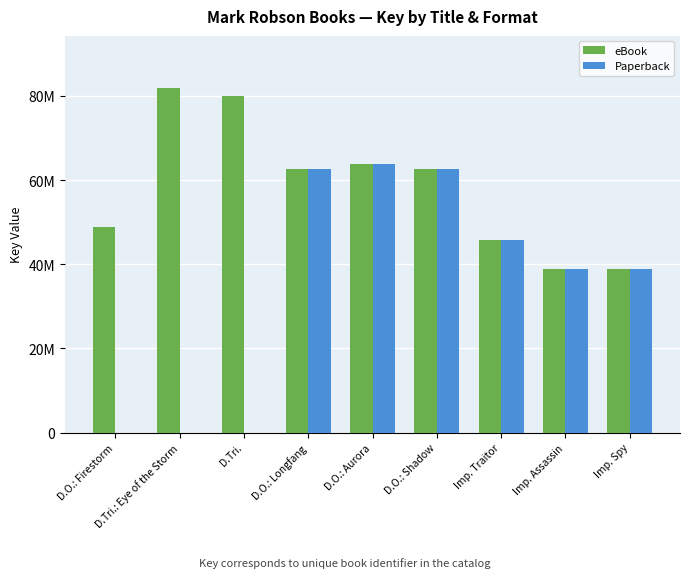

Are the bars grouped side by side (vs. stacked)?

Yes